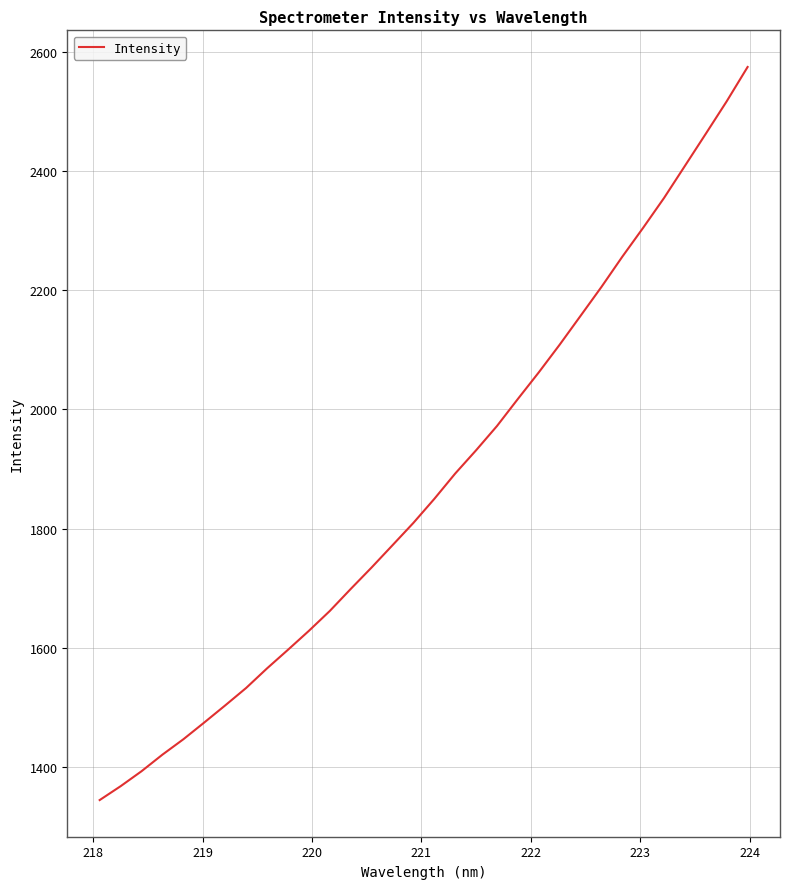

What is the smallest value displayed?

1344.8